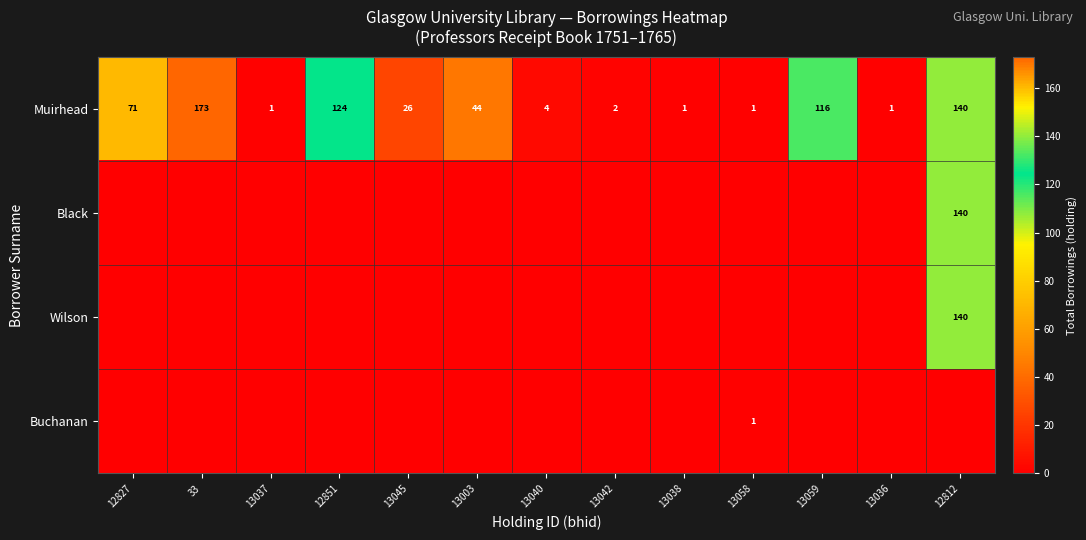

What is the difference between the maximum and minimum values in the Muirhead series?

172